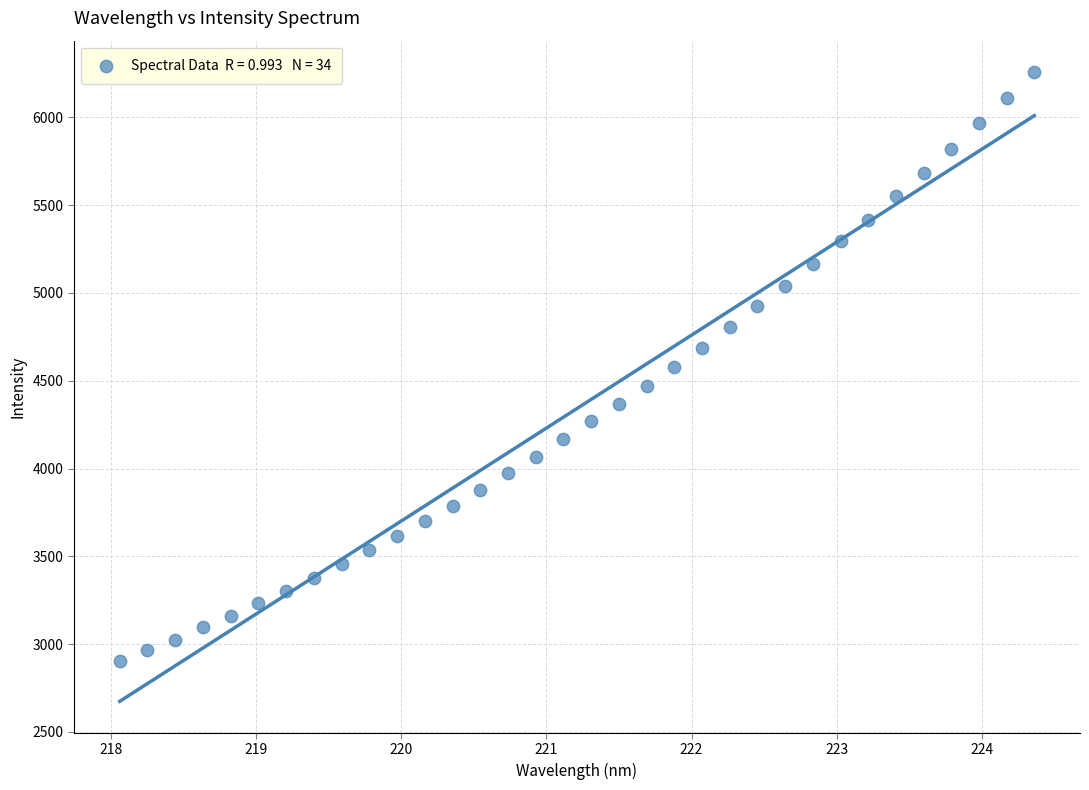

What is the range of Y values (max minus min)?

3354.8